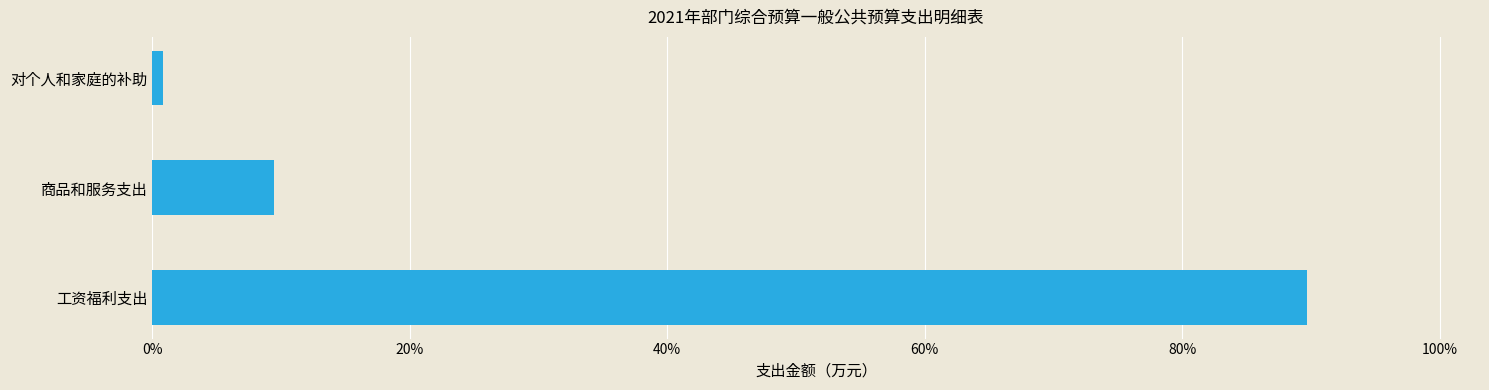

Are the bars horizontal?

Yes